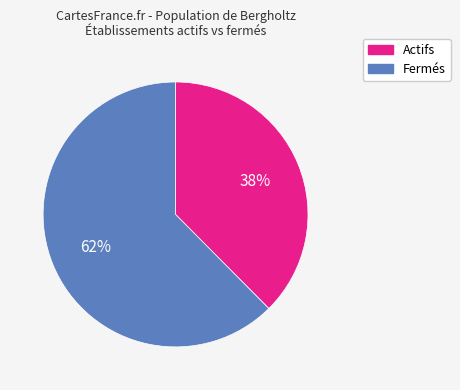

Does any single category account for the majority?

Yes